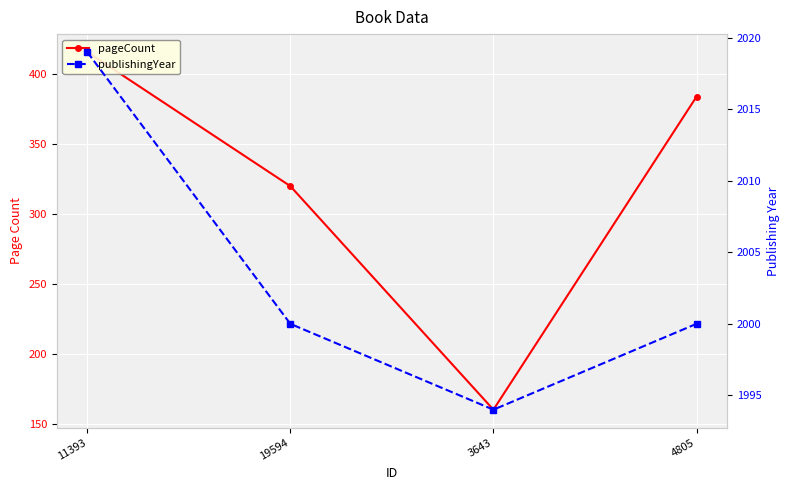

The value of pageCount at 11393 is 228. True or false?

False